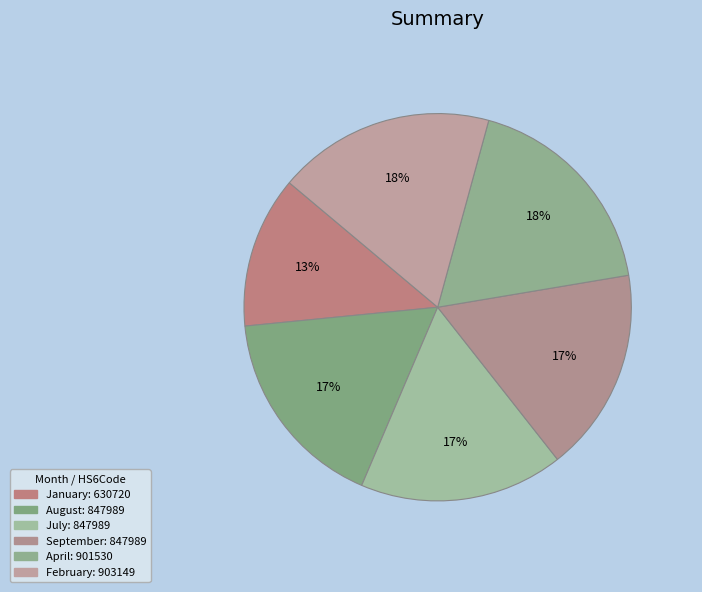

The August slice represents 12% of the pie. True or false?

False